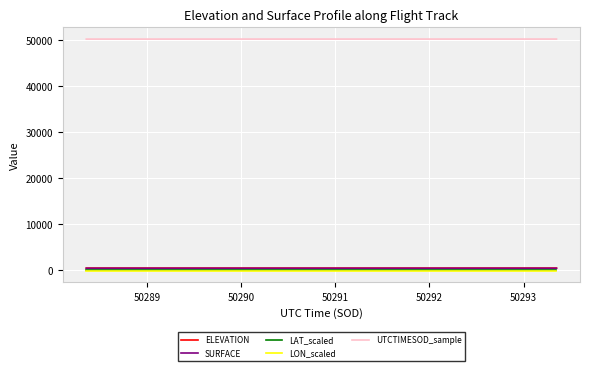

Which series has the largest total across all categories?

UTCTIMESOD_sample